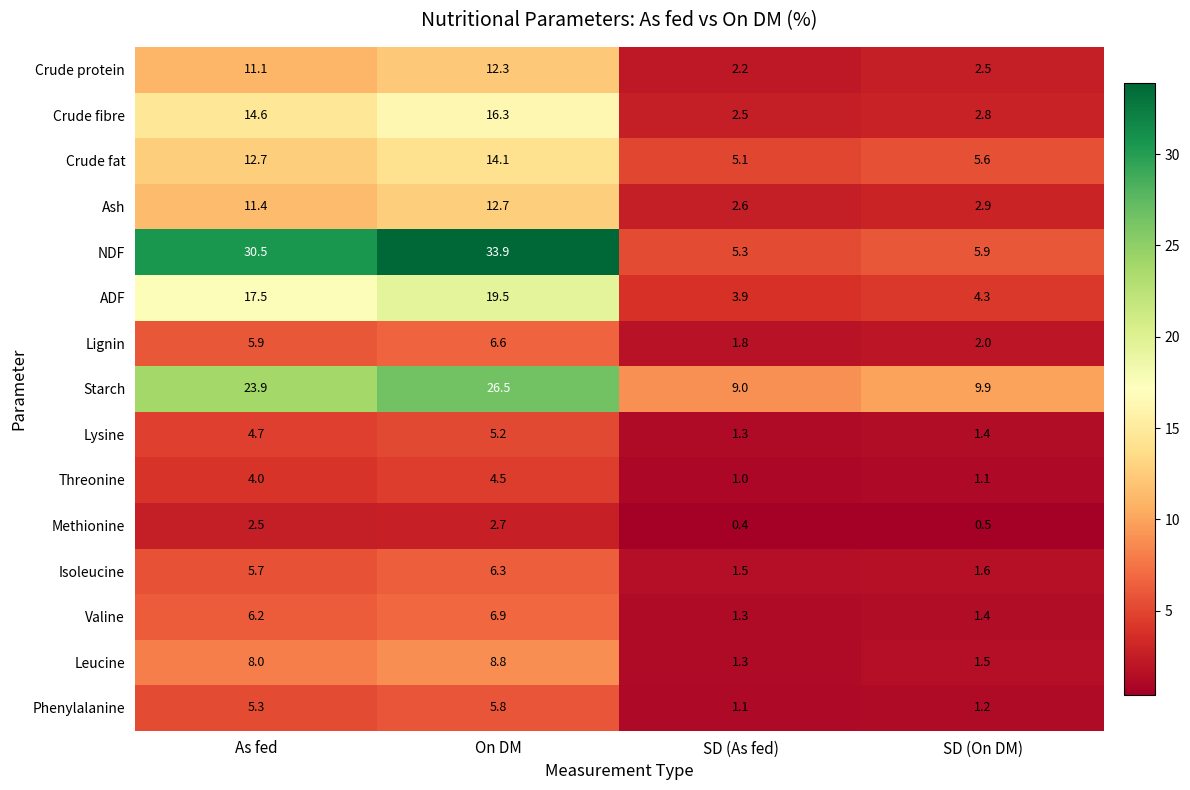

Which series has the widest spread of values?

NDF